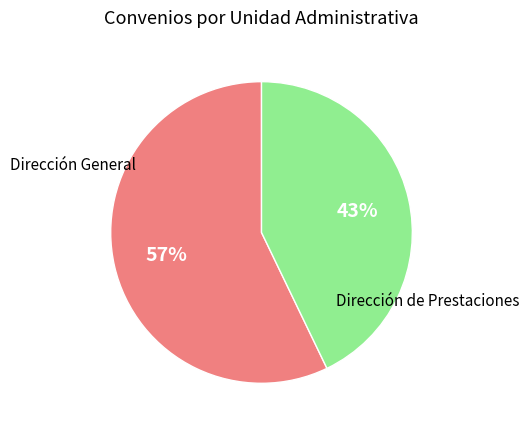

Is there a majority slice in this chart?

Yes